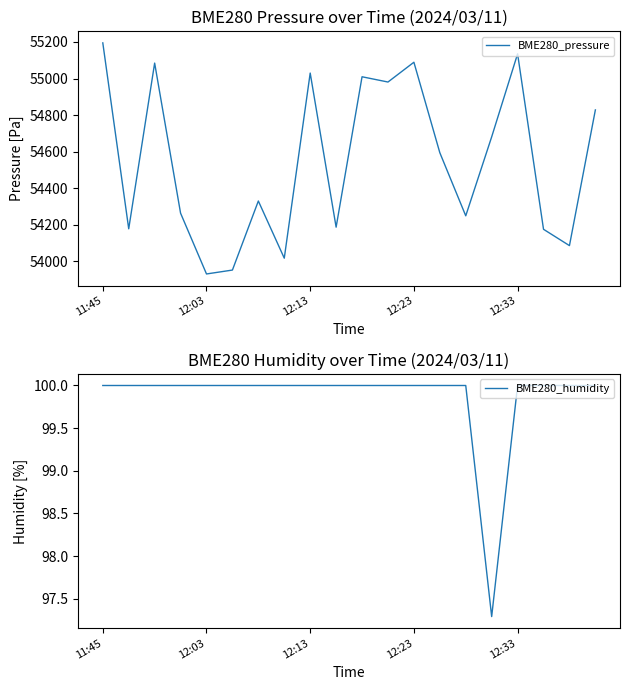

The value of BME280_pressure at 6 is 54329.8. True or false?

True